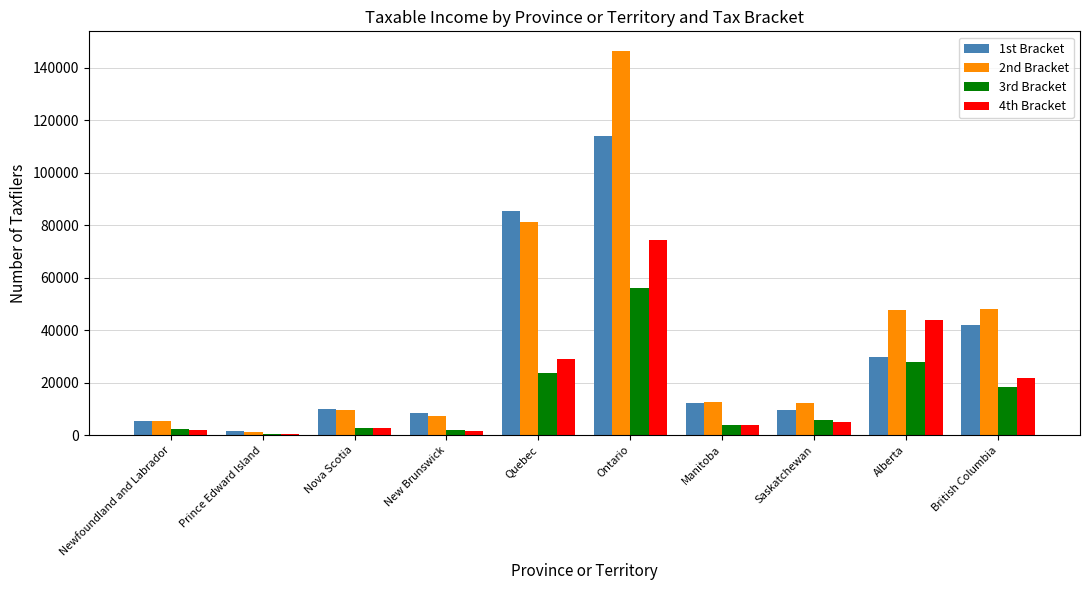

What is the maximum value shown in the chart?

146554